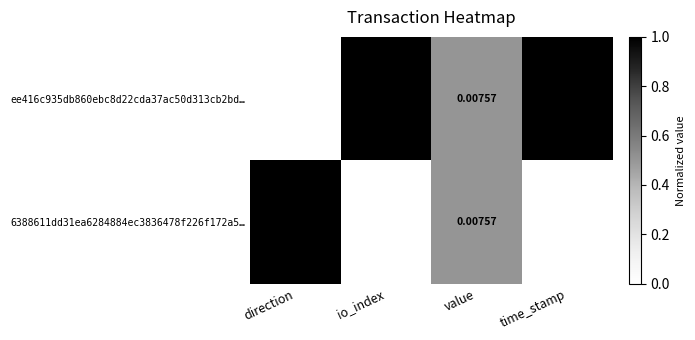

Rank the categories by ee416c935db860ebc8d22cda37ac50d313cb2bd… value from highest to lowest.

time_stamp, io_index, value, direction